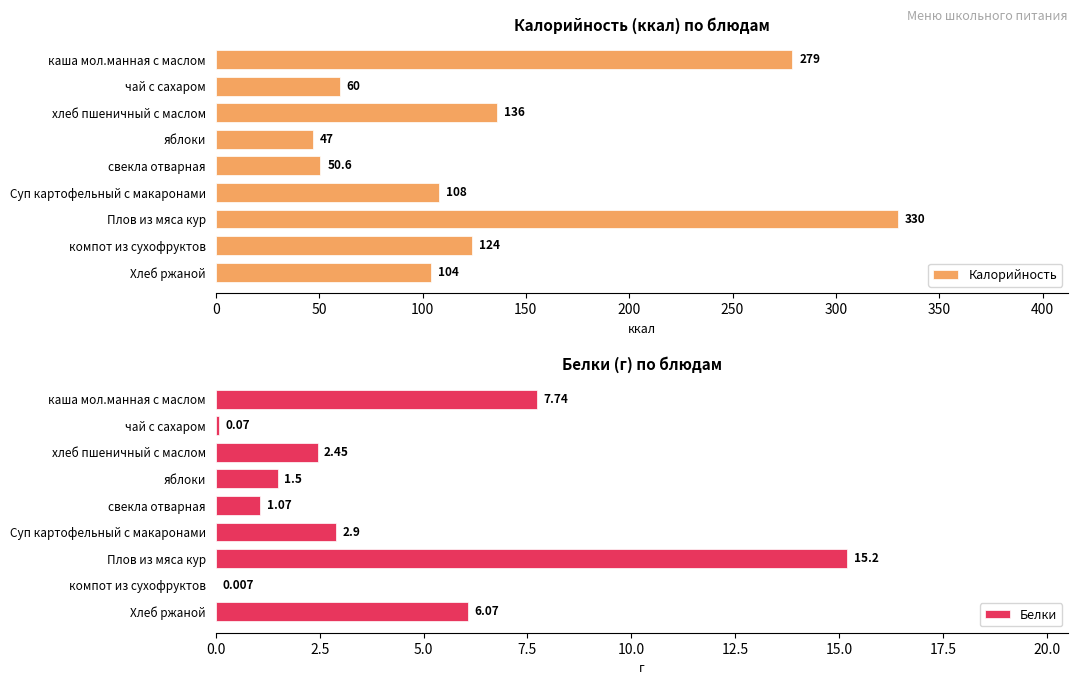

Rank the categories by Калорийность value from highest to lowest.

Плов из мяса кур, каша мол.манная с маслом, хлеб пшеничный с маслом, компот из сухофруктов, Суп картофельный с макаронами, Хлеб ржаной, чай с сахаром, свекла отварная, яблоки